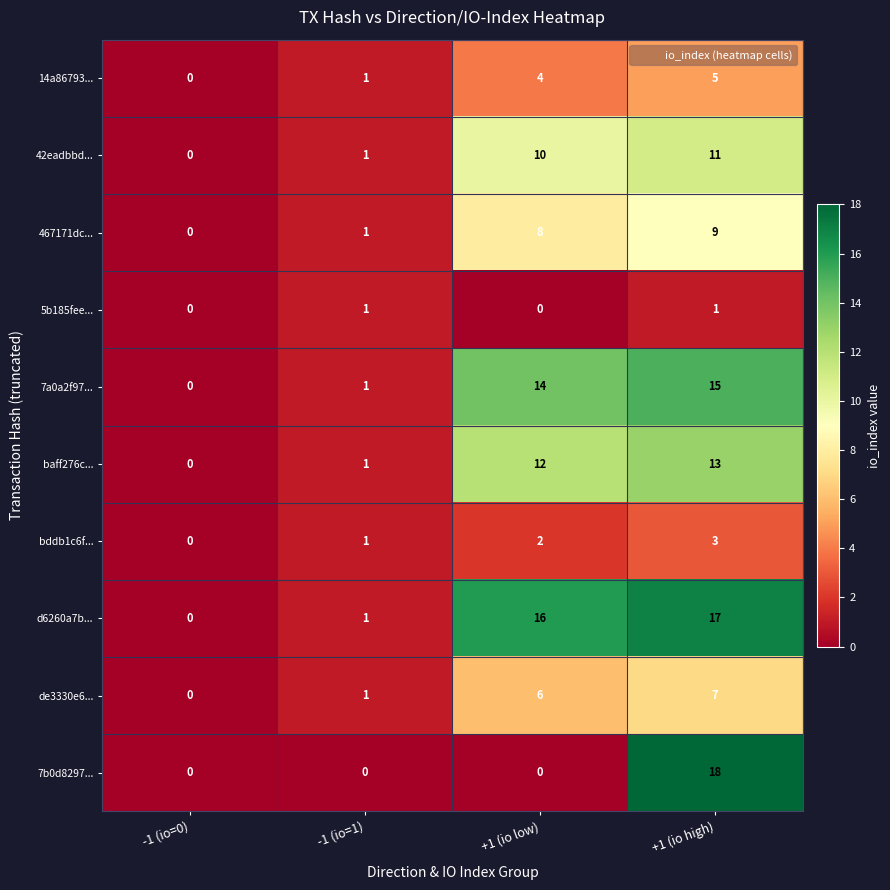

List the series in order of their peak value, highest first.

7b0d8297..., d6260a7b..., 7a0a2f97..., baff276c..., 42eadbbd..., 467171dc..., de3330e6..., 14a86793..., bddb1c6f..., 5b185fee...